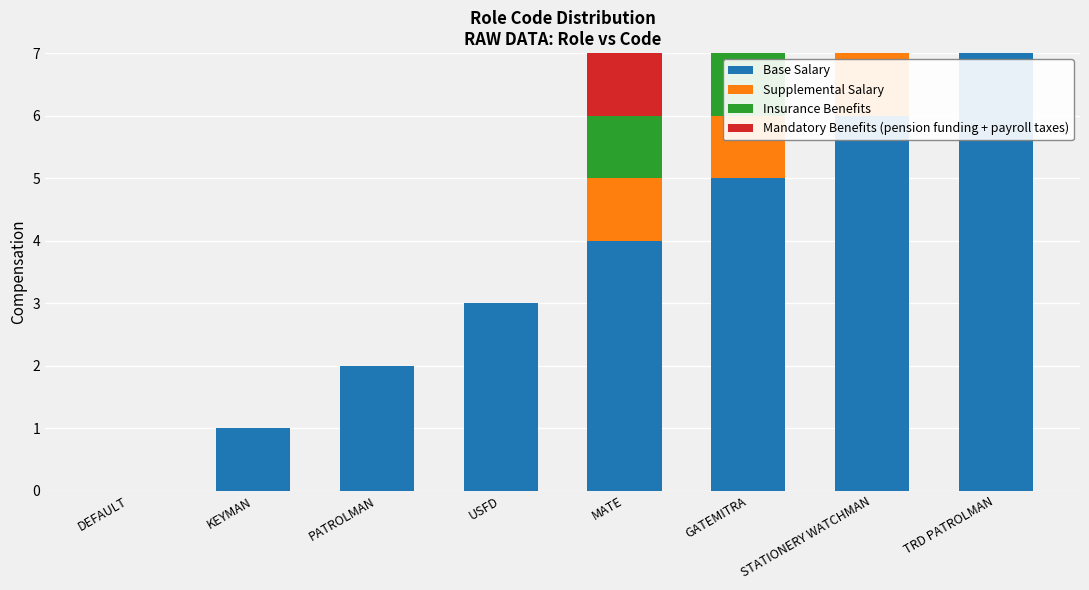

What is the sum of all Mandatory Benefits (pension funding + payroll taxes) values?

1